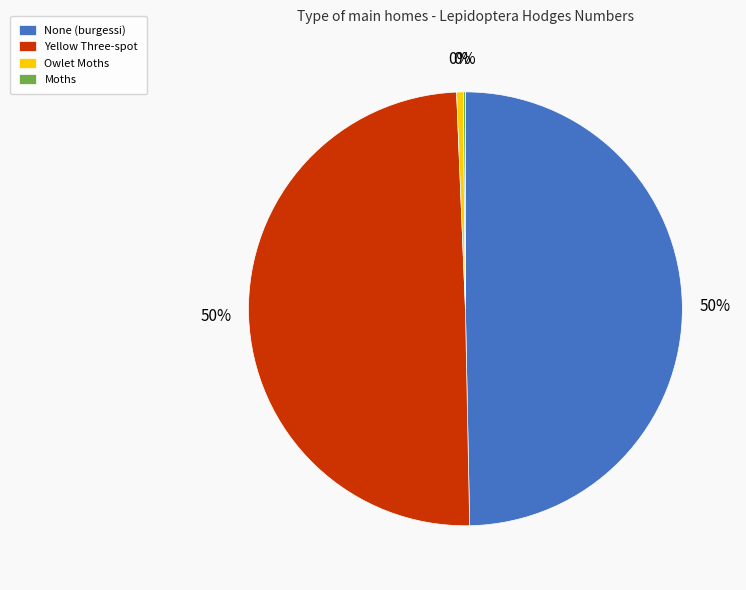

Does any single category account for the majority?

No